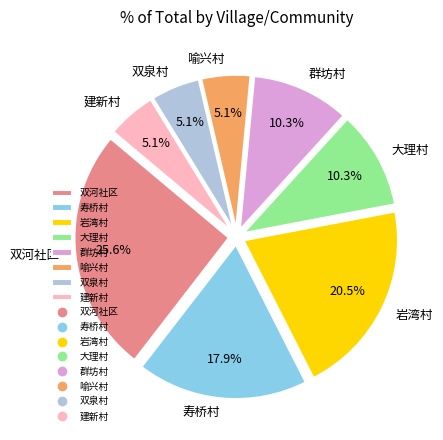

Which slice is the largest?

双河社区